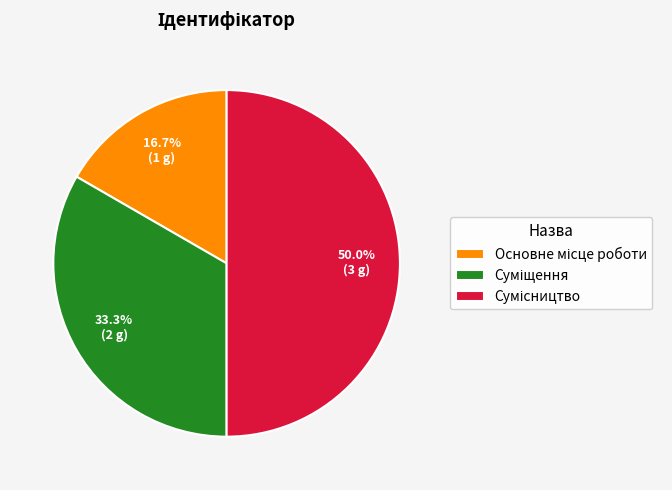

Rank the categories by value from highest to lowest.

Сумісництво, Суміщення, Основне місце роботи